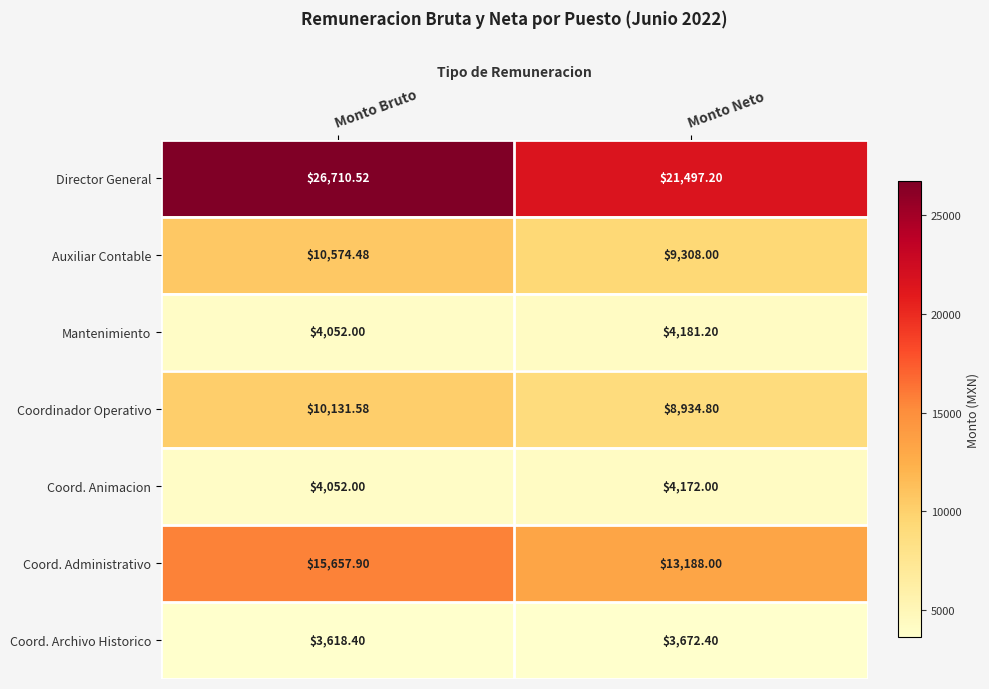

Where is Coord. Archivo Historico nearest to the value 3645?

Monto Bruto